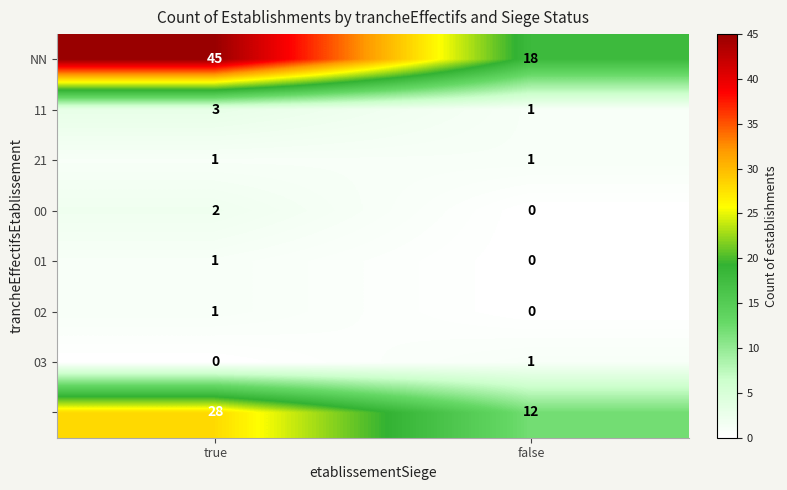

How many categories are shown in the chart?

2